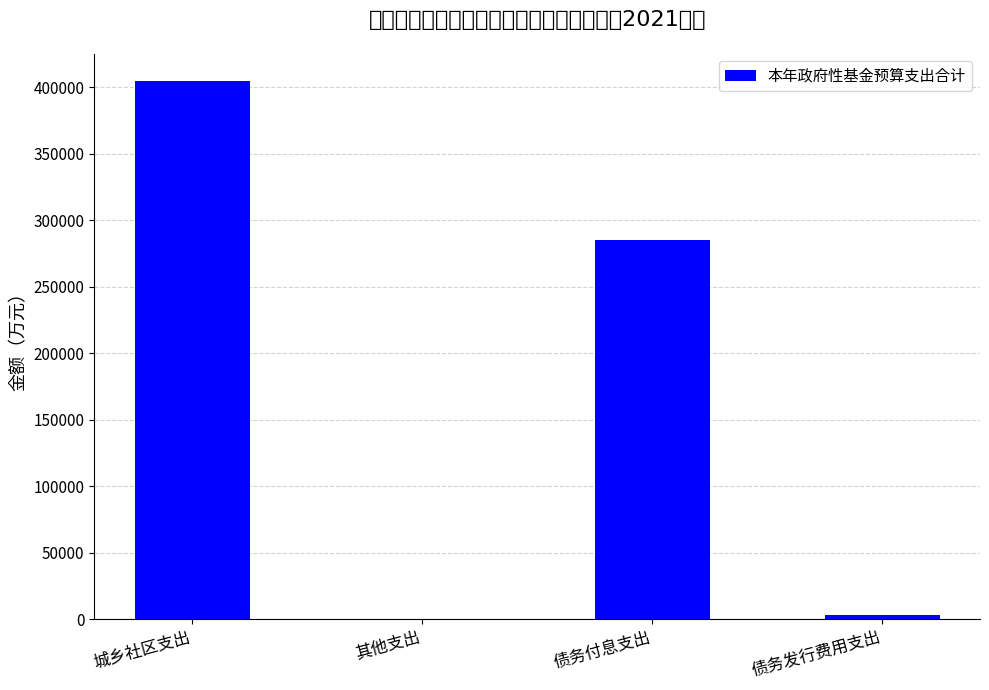

What position from the left is 其他支出?

2